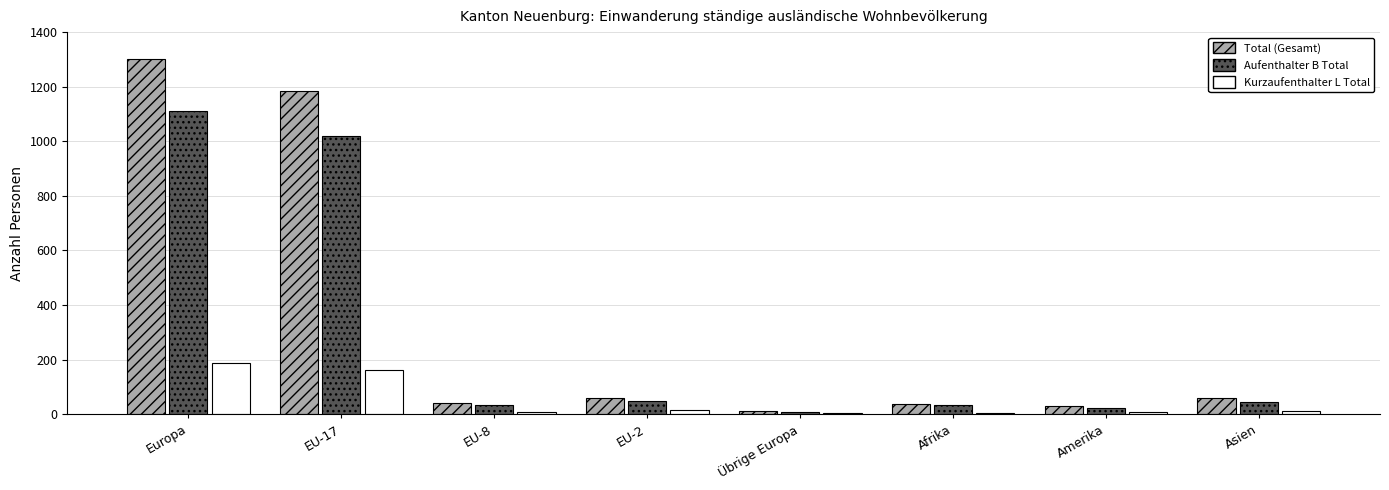

How many groups of bars are there?

8